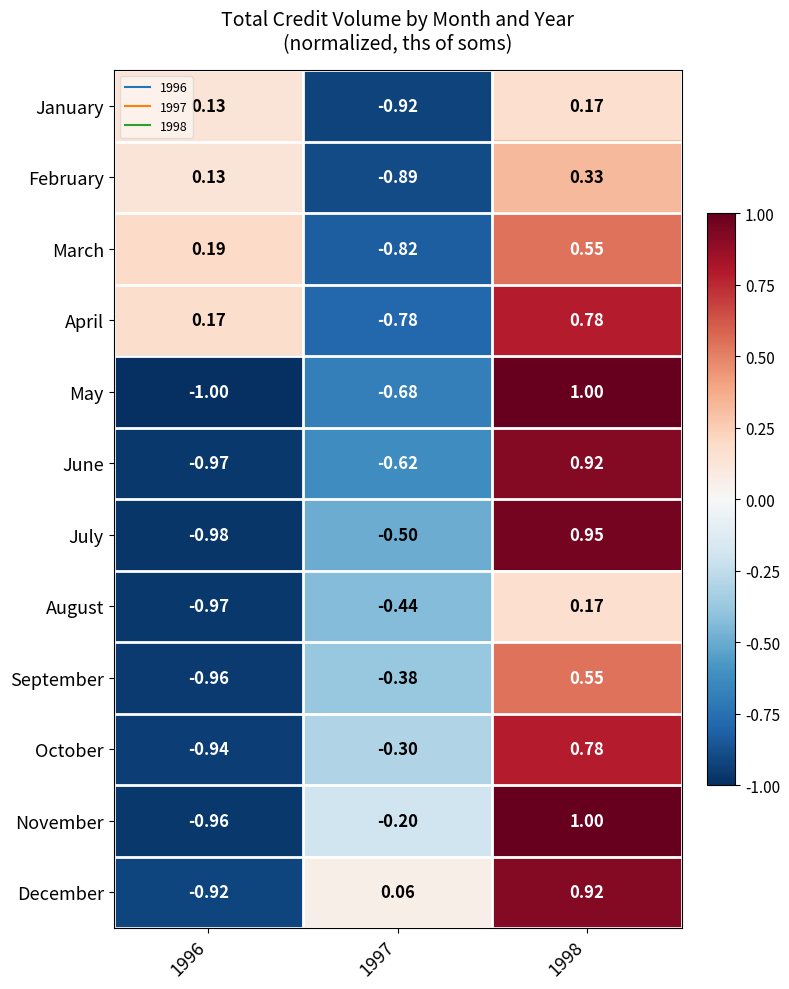

Which series has the largest total across all categories?

April